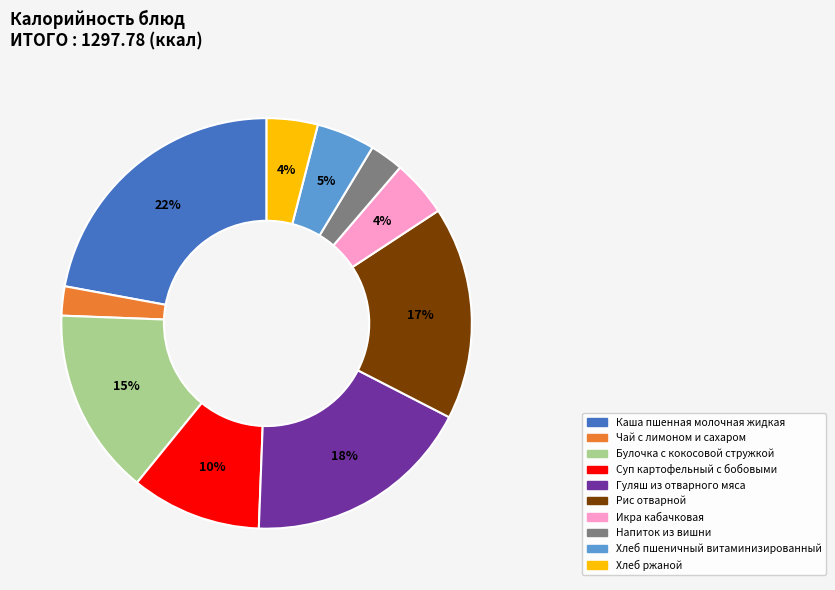

Which has a higher value, Гуляш из отварного мяса or Хлеб пшеничный витаминизированный?

Гуляш из отварного мяса